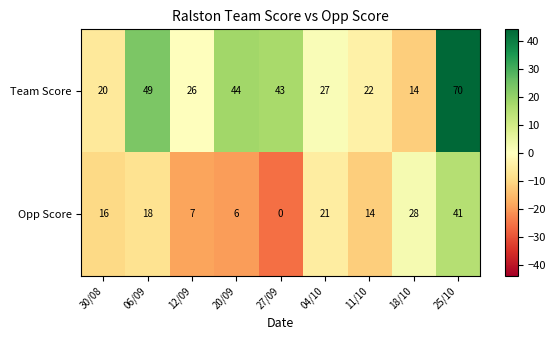

Reading left to right, extract all data points from this chart.

Team Score: 30/08=20	06/09=49	12/09=26	20/09=44	27/09=43	04/10=27	11/10=22	18/10=14	25/10=70
Opp Score: 30/08=16	06/09=18	12/09=7	20/09=6	27/09=0	04/10=21	11/10=14	18/10=28	25/10=41